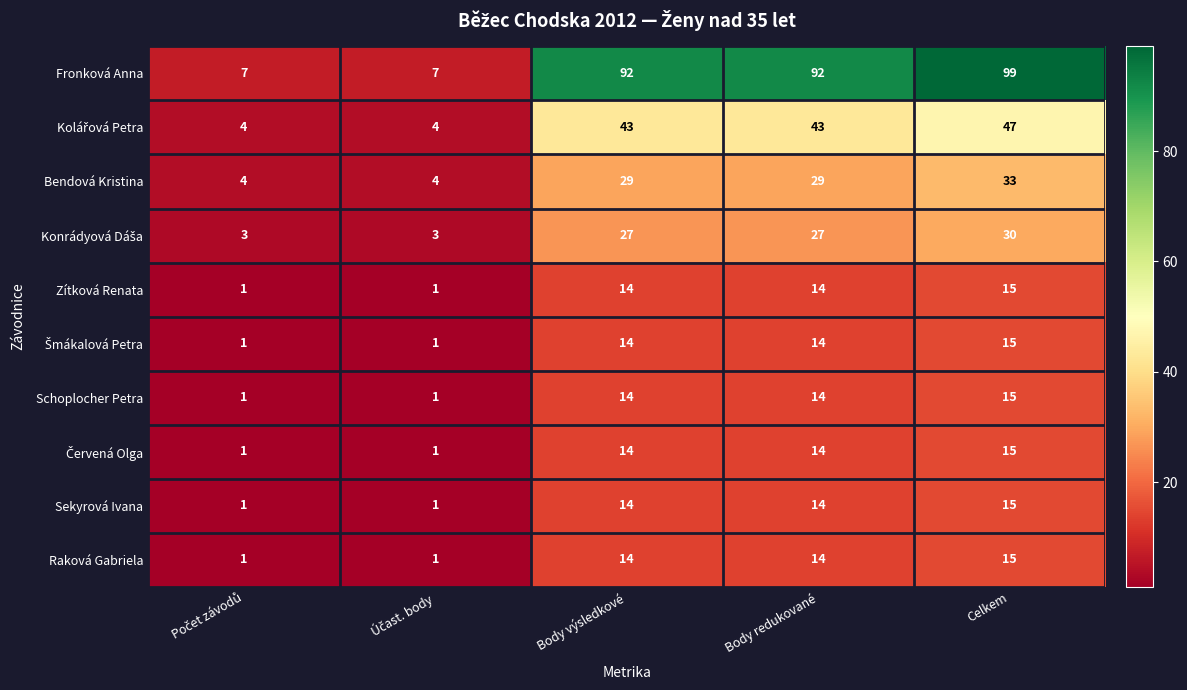

Which series has the largest range (max minus min)?

Fronková Anna